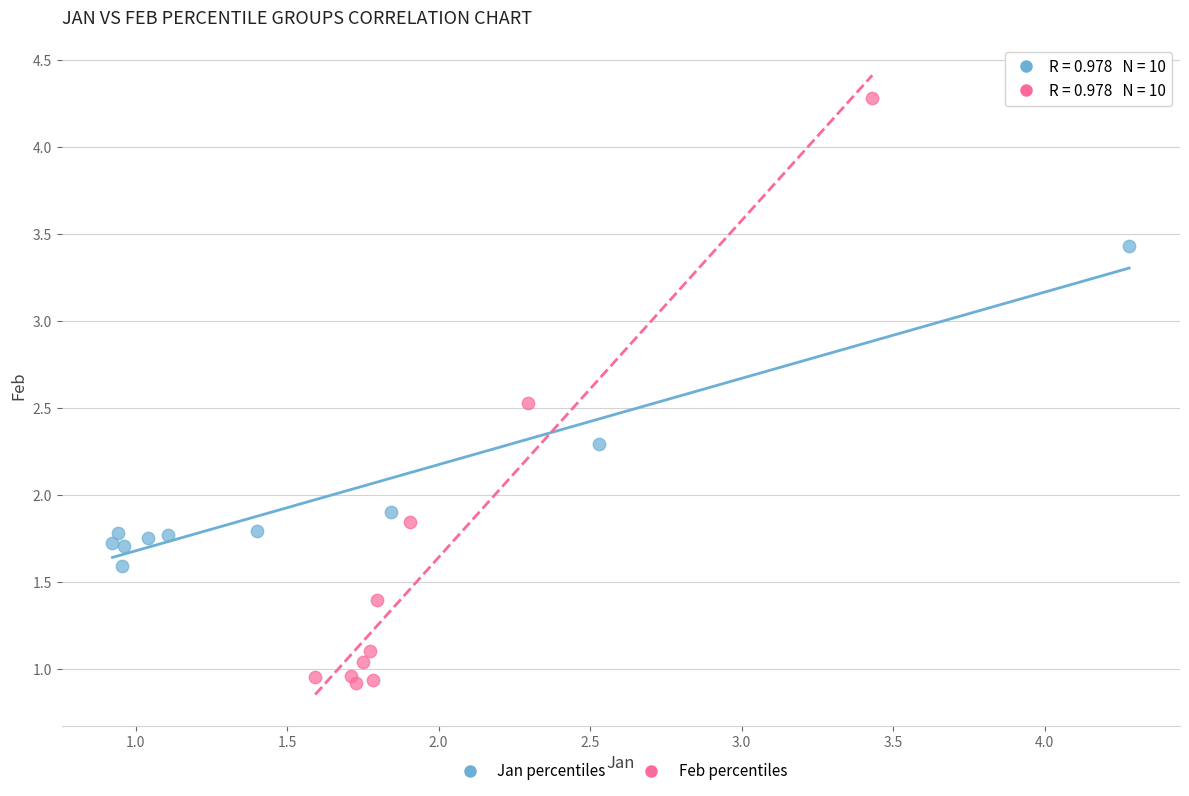

Which series contains the lowest Y value?

Feb percentiles